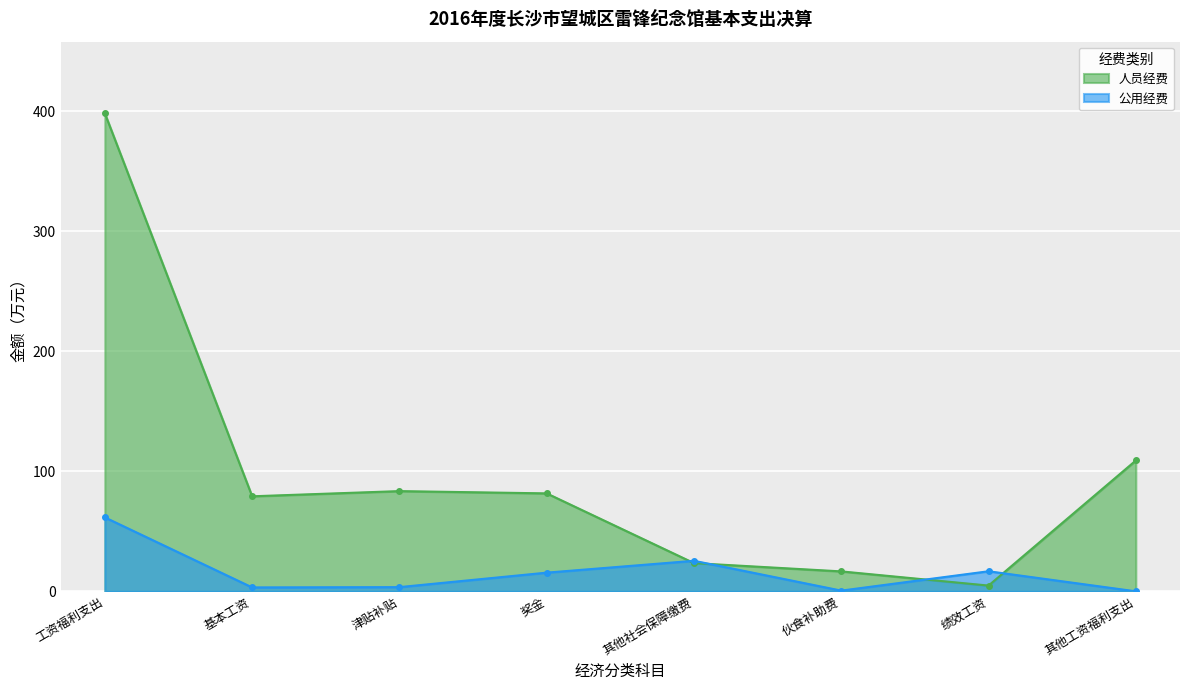

How many positive values does the 公用经费 series have?

7